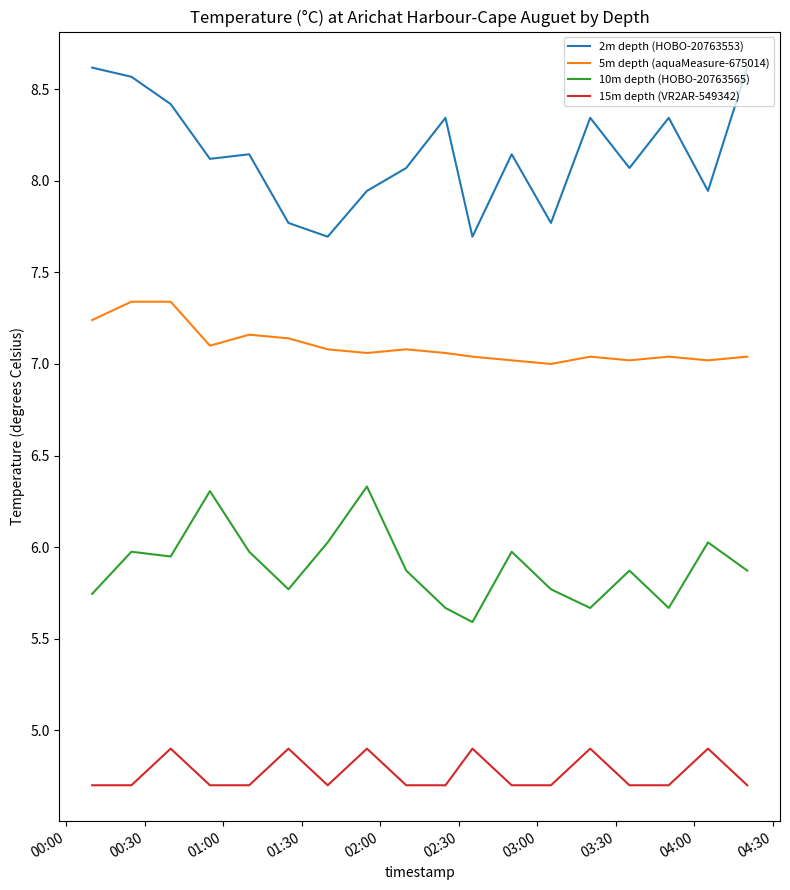

Which series has the largest total across all categories?

2m depth (HOBO-20763553)